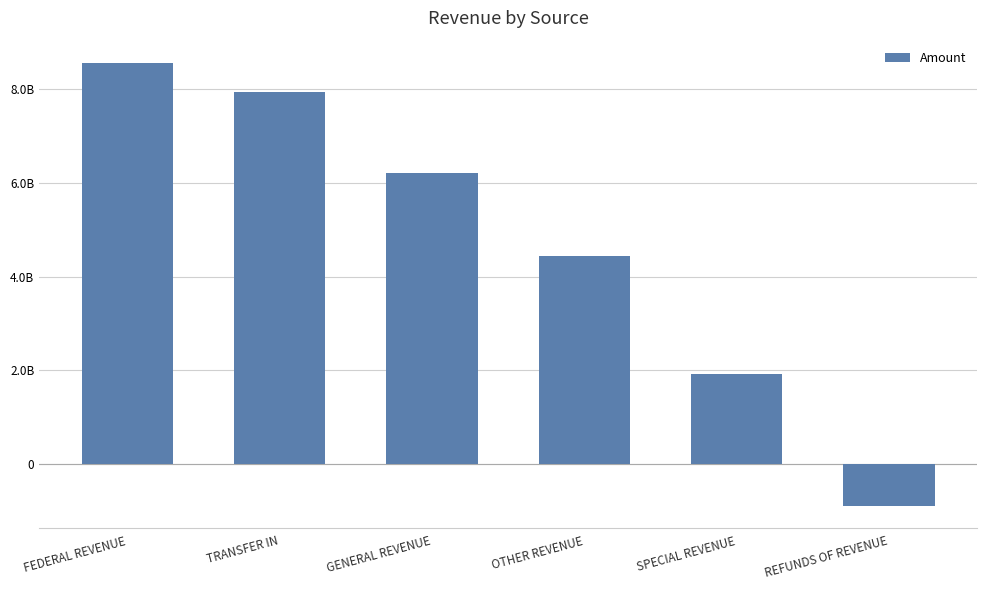

Does the chart contain stacked bars?

No